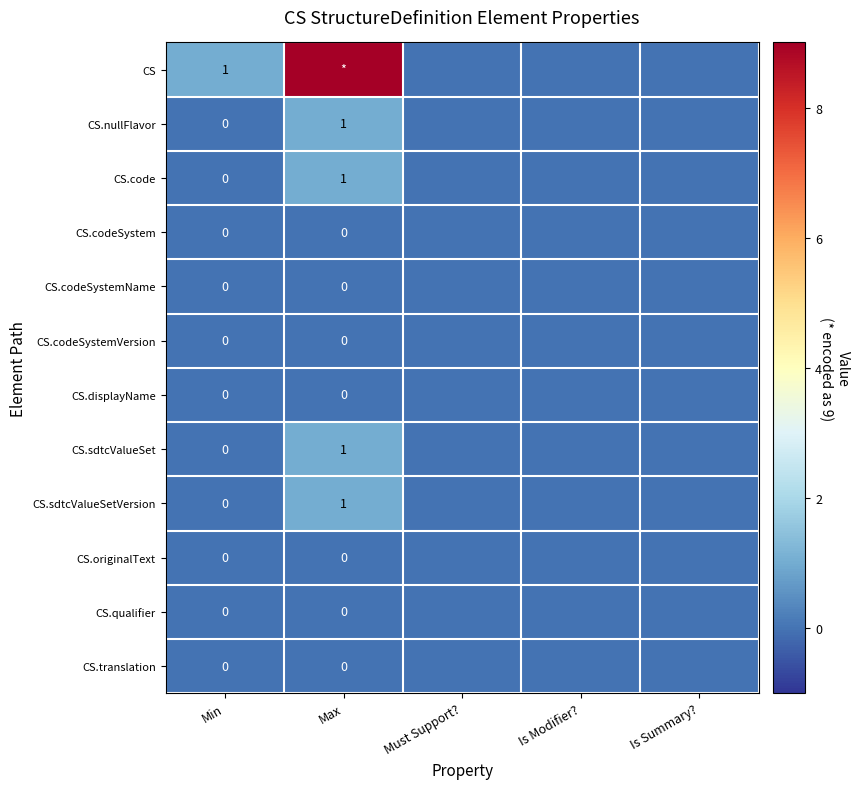

The value of CS.translation at Is Summary? is 0. True or false?

True